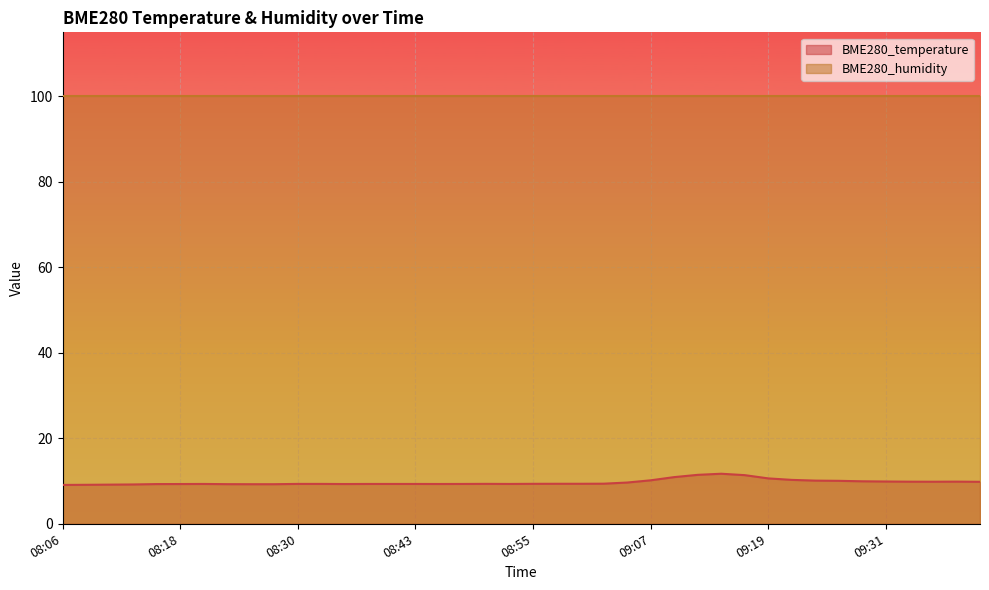

What is the label of the 38th point from the right?

08:11